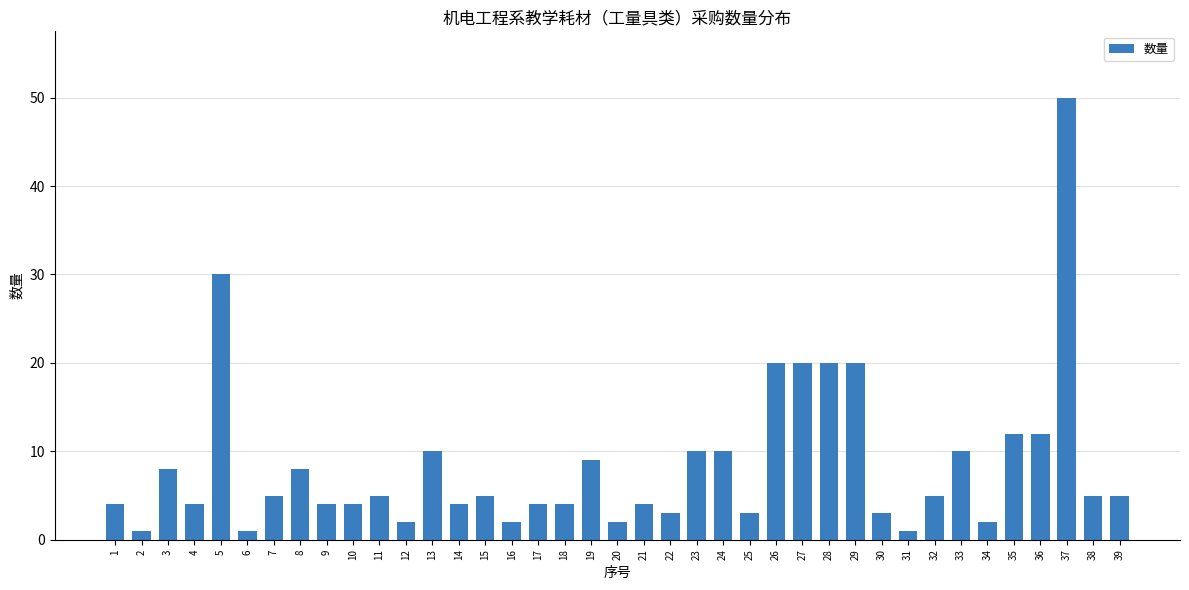

What is the difference between the maximum and minimum values?

49